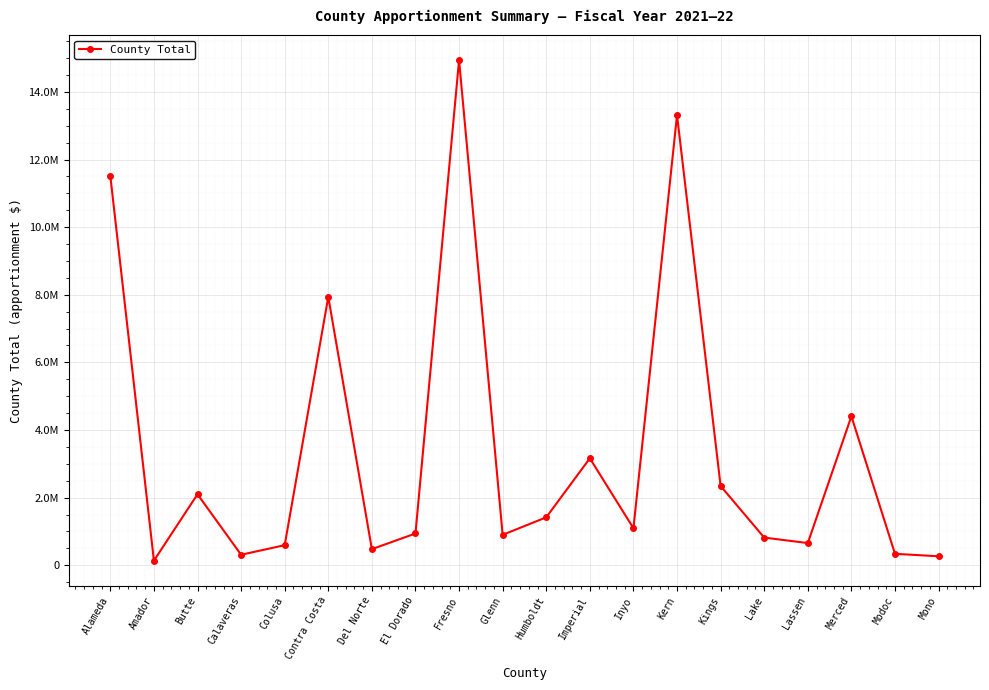

Rank the categories by value from lowest to highest.

Amador, Mono, Calaveras, Modoc, Del Norte, Colusa, Lassen, Lake, Glenn, El Dorado, Inyo, Humboldt, Butte, Kings, Imperial, Merced, Contra Costa, Alameda, Kern, Fresno